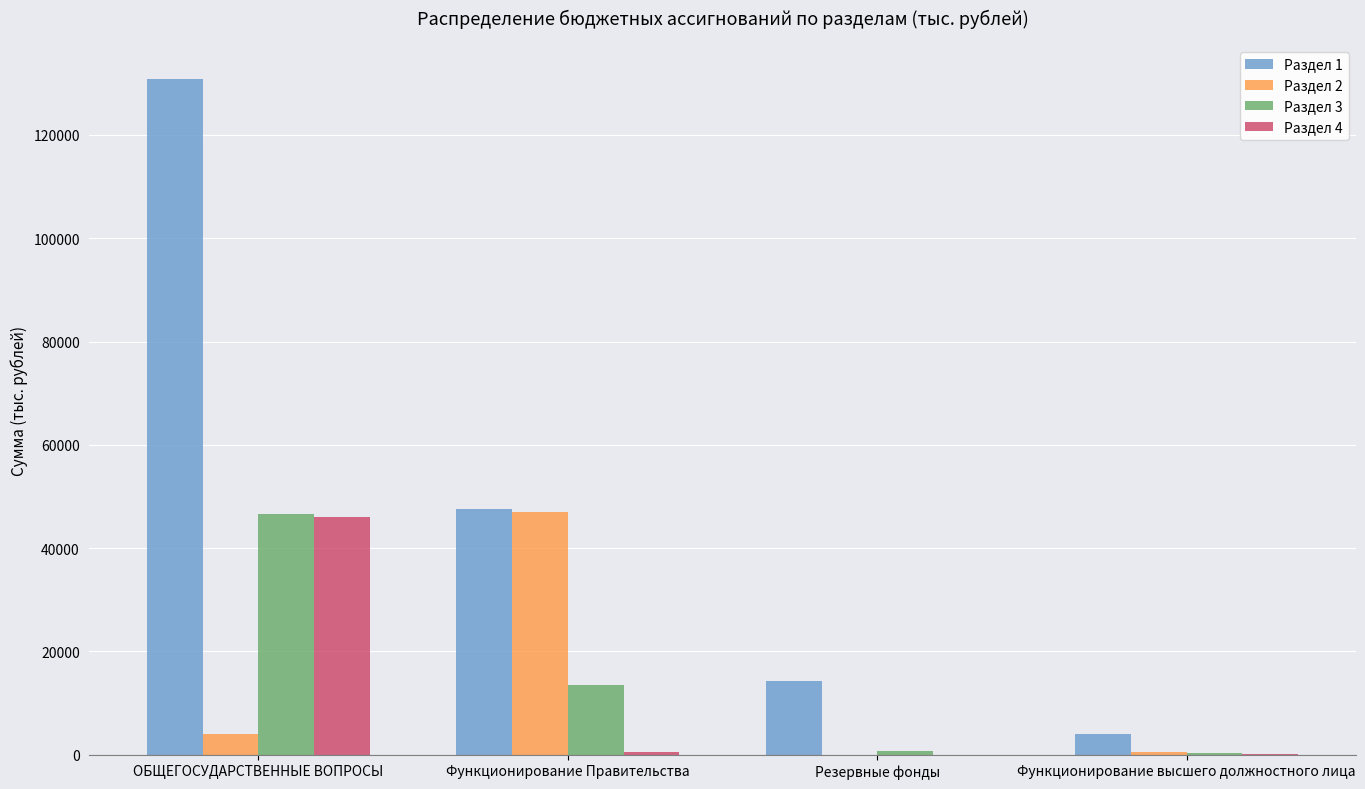

At which category does the chart reach its peak across all series?

ОБЩЕГОСУДАРСТВЕННЫЕ ВОПРОСЫ